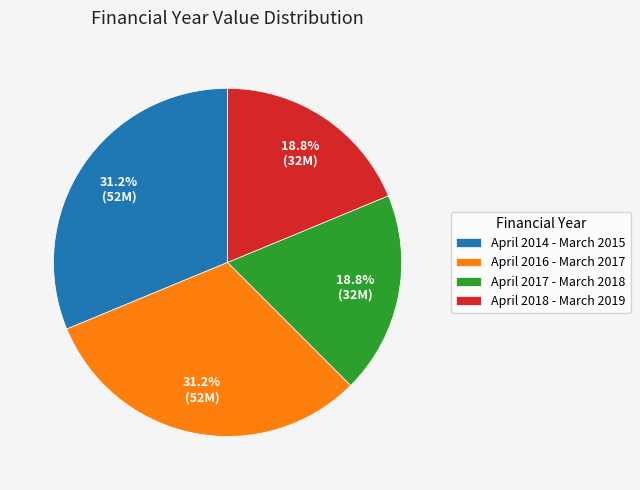

To the nearest percent, what is the combined percentage of April 2016 - March 2017 and April 2017 - March 2018?

50%